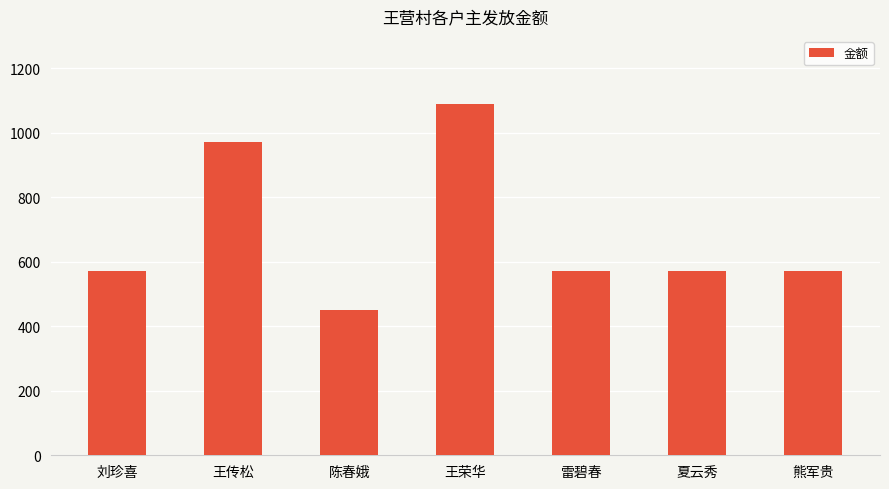

What is the difference between the second highest and minimum values?

520